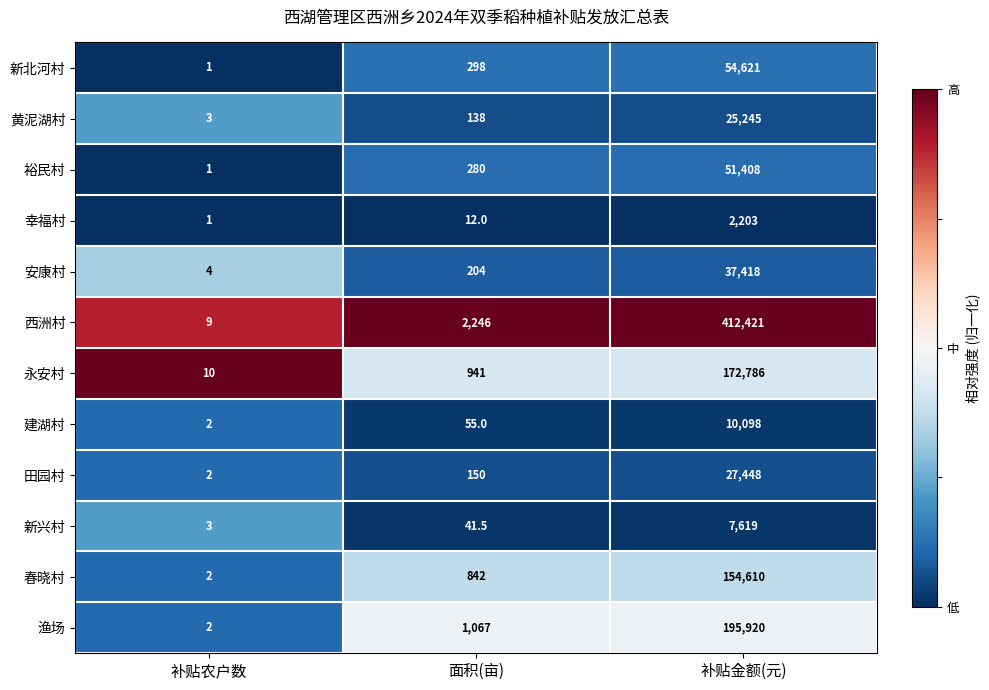

What is the maximum value for 春晓村?

154610.0